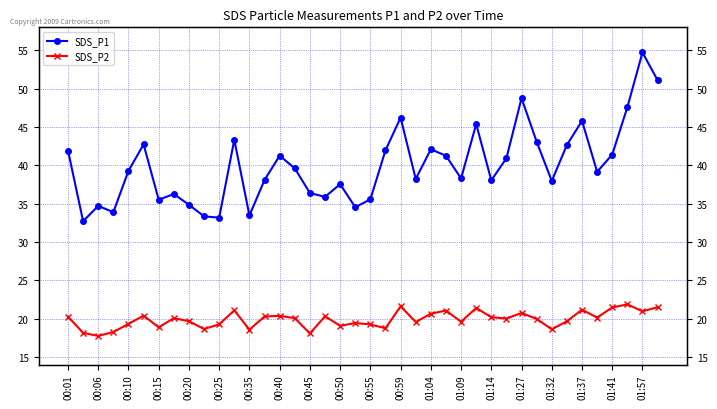

True or false: SDS_P1 and SDS_P2 cross at least once.

False